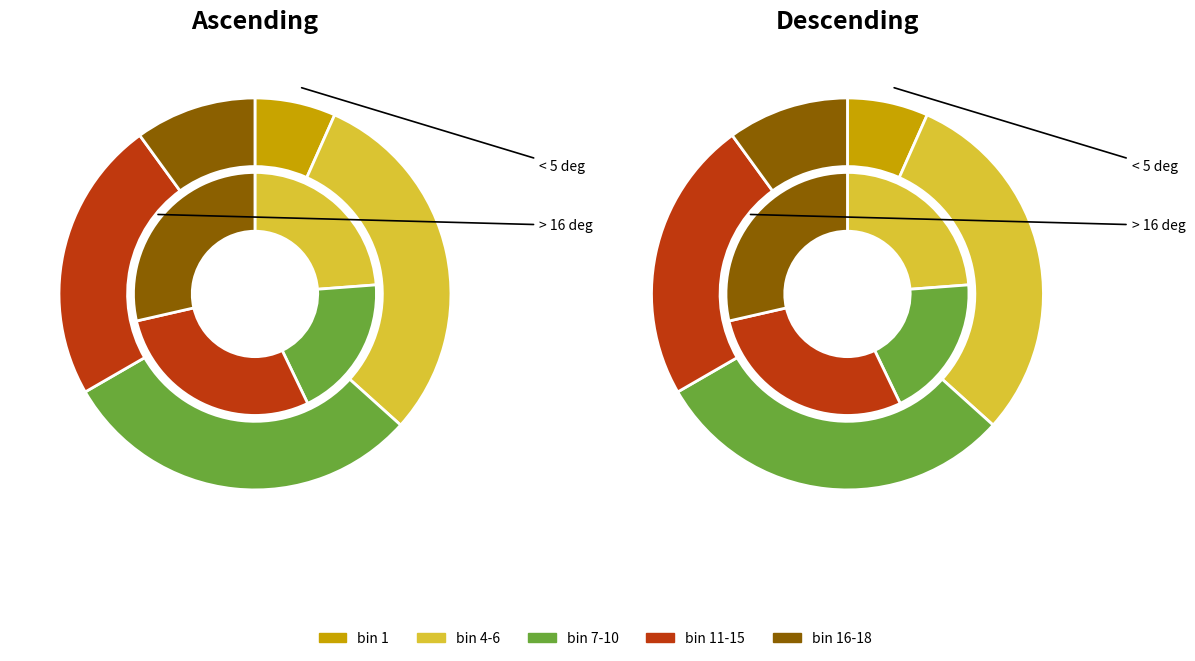

The satz_bin_n_1 slice represents 34% of the pie. True or false?

False